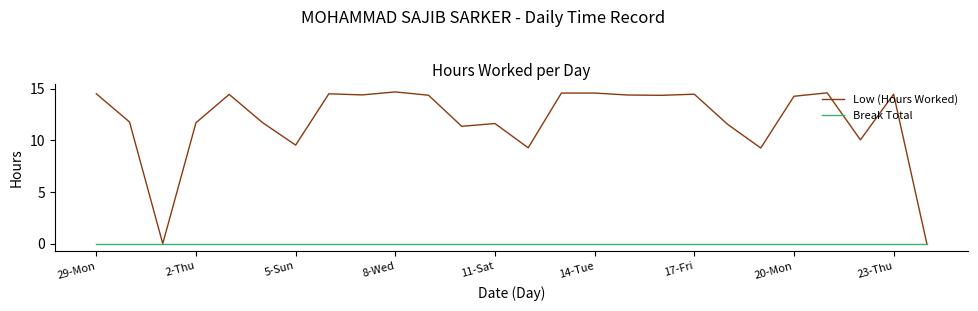

Which series has the largest total across all categories?

Low (Hours Worked)